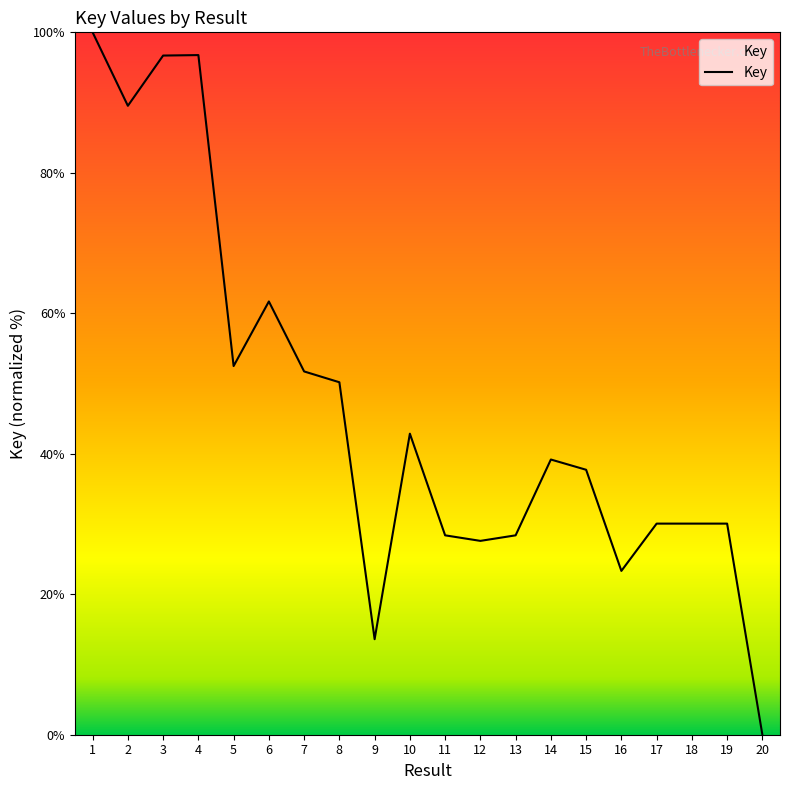

What is the difference between the second highest and second lowest values?

83.2